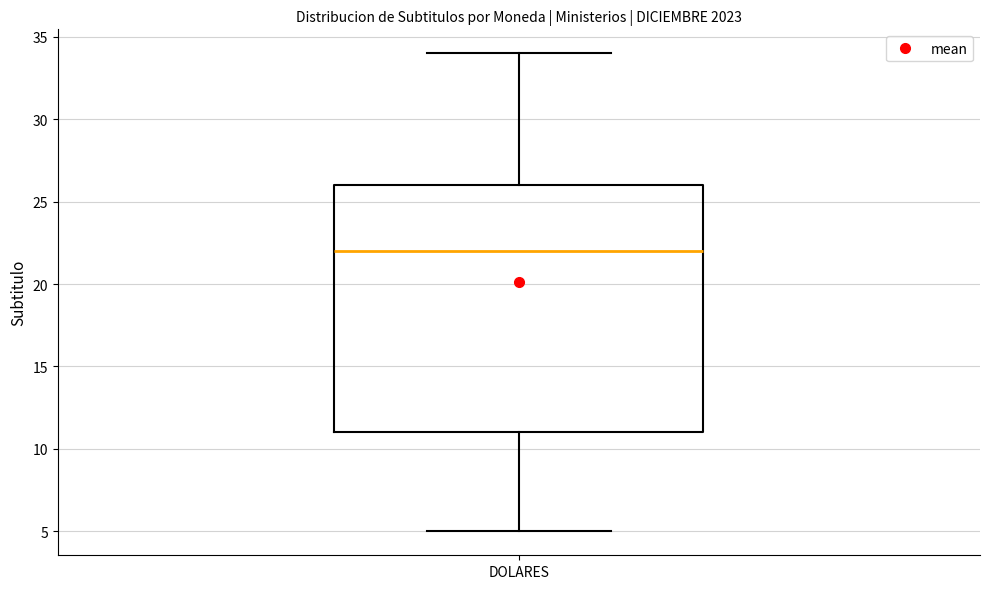

Transcribe this box plot: give where the median line is, the range the box spans, and where the two whiskers end, as read against the y-axis. The values are not printed on the chart, so give them approximately, as read against the axis.

median 22, box 11 to 26, whiskers 5 to 34